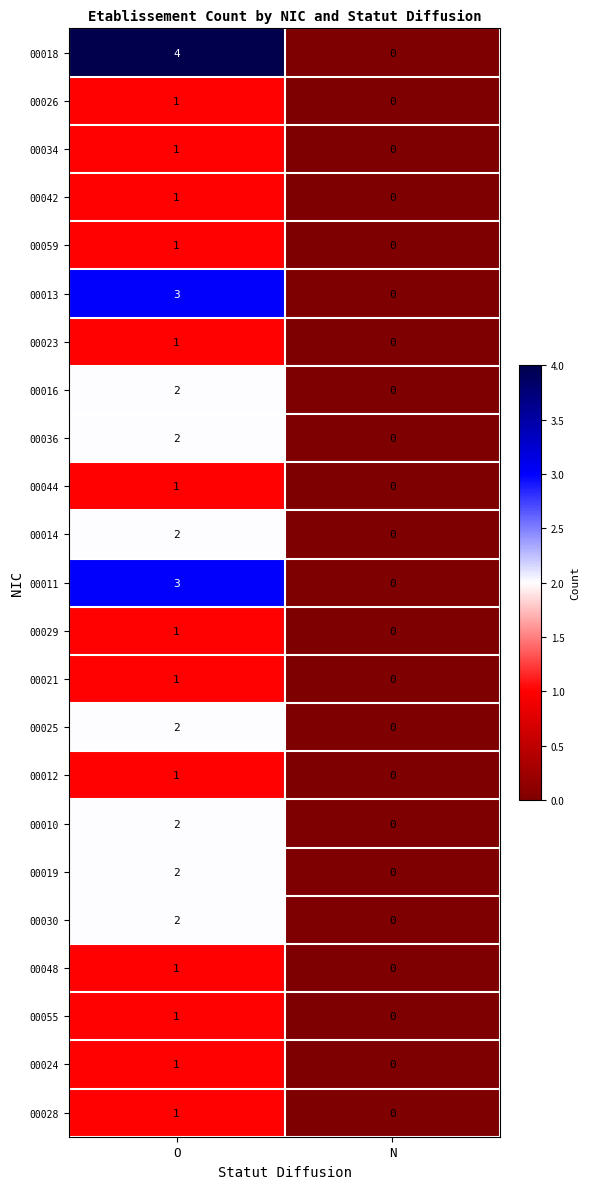

Rank the categories by 00044 value from lowest to highest.

N, O